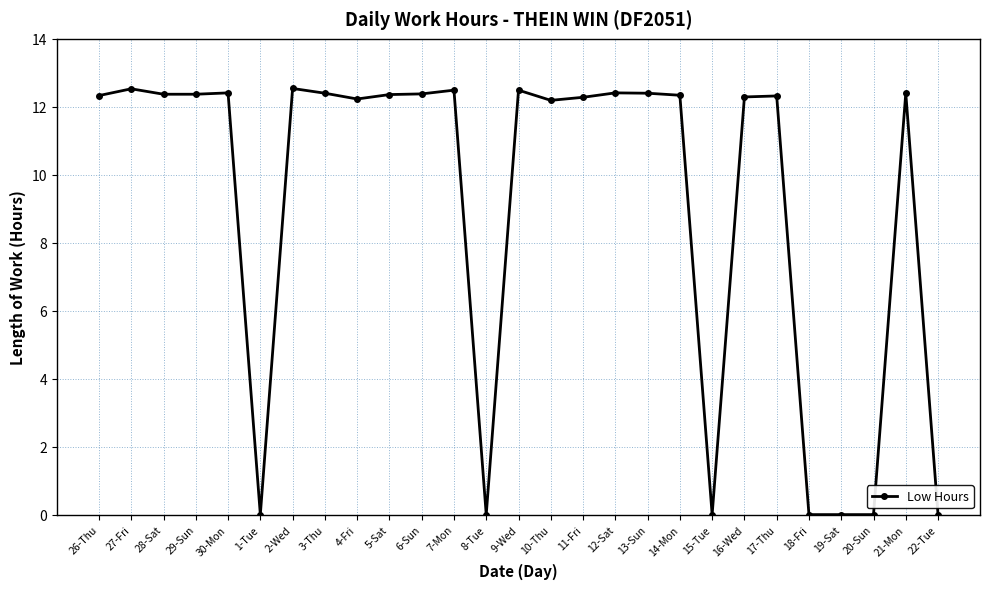

What is the change in value from 8-Tue to 9-Wed?

+12.5